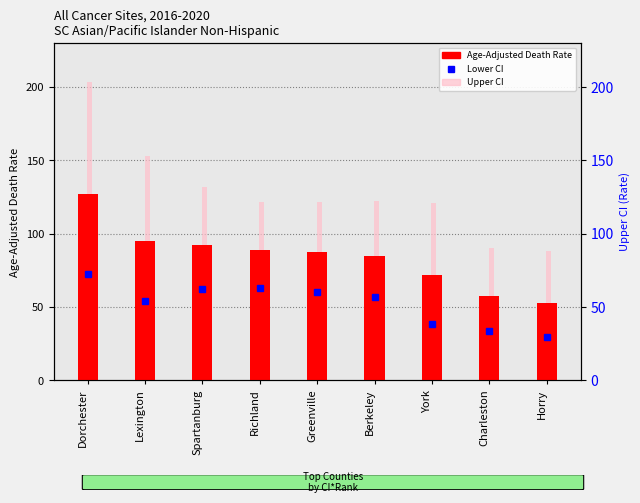

What is the value of the Age-Adjusted Death Rate bar at the 5th from the left?

87.2